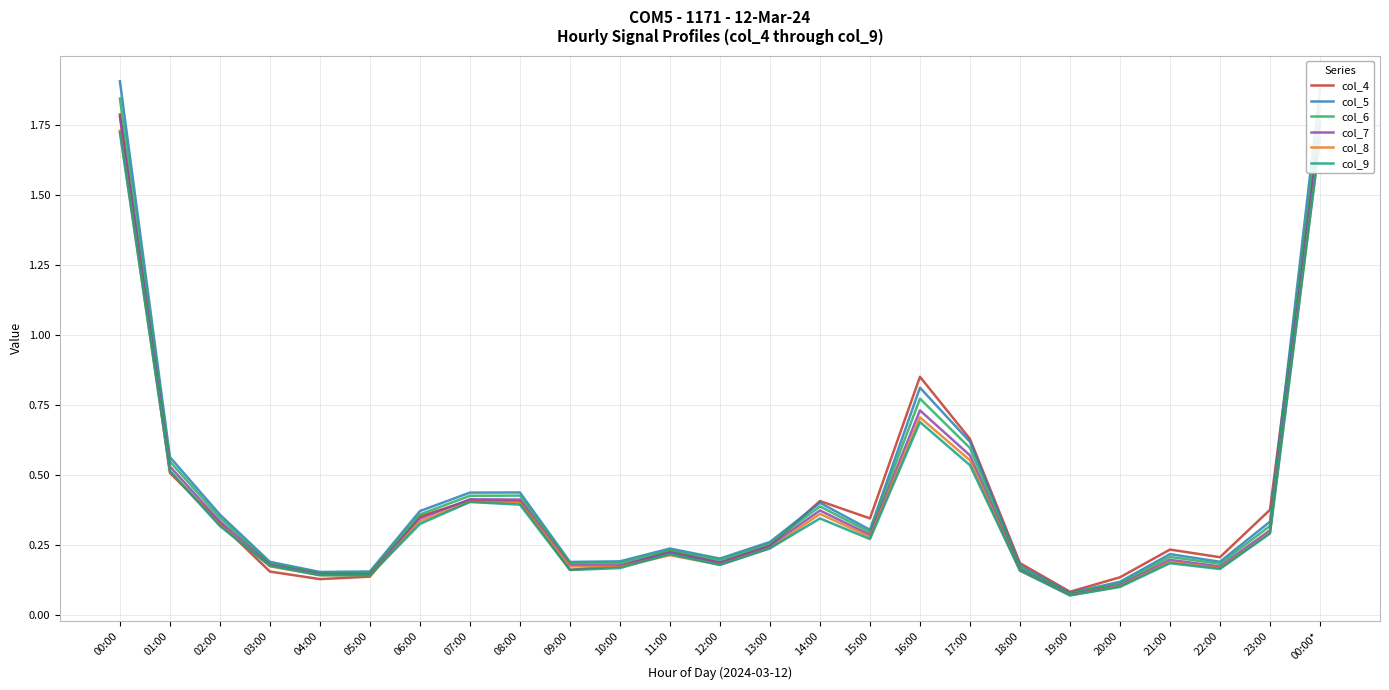

What are all the series names shown in the legend?

col_4, col_5, col_6, col_7, col_8, col_9